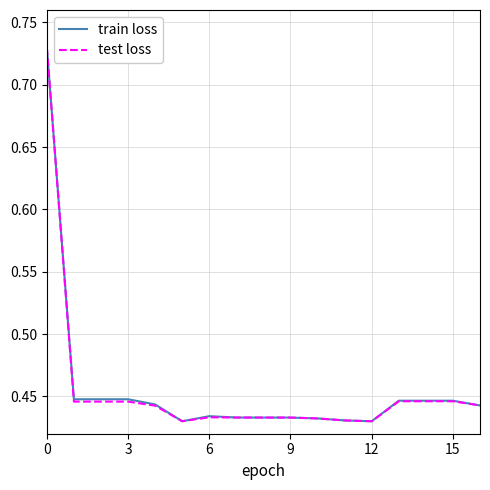

What is the label of the 14th point from the left?

13